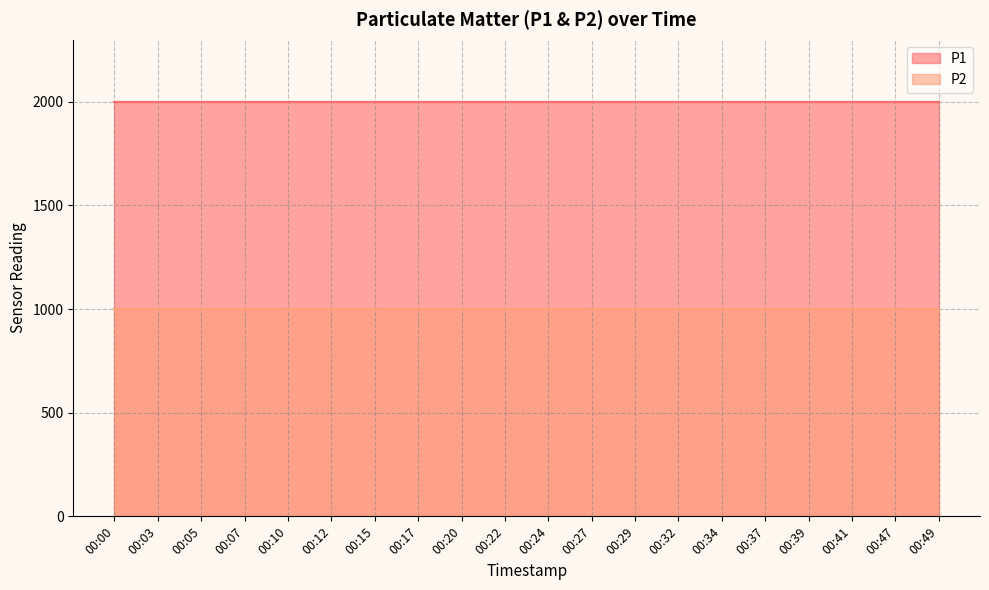

How many lines are shown in the chart?

2